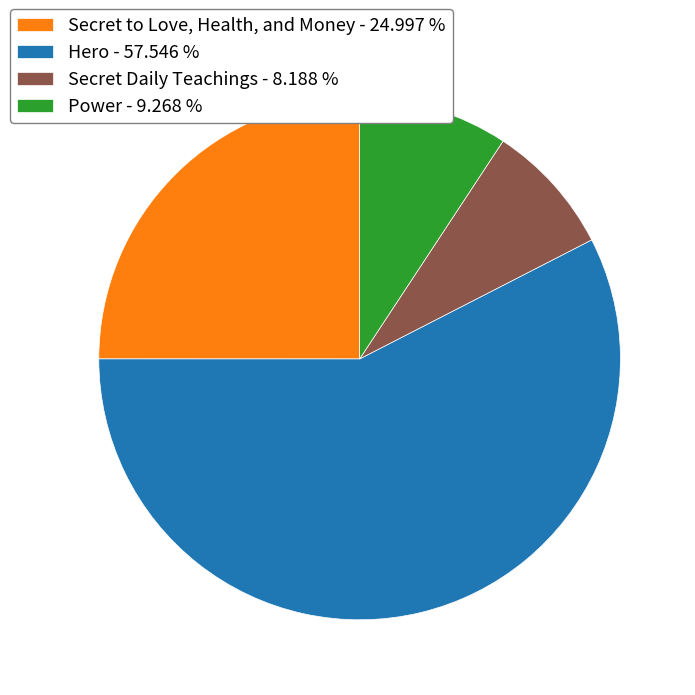

Count the number of slices in the pie.

4